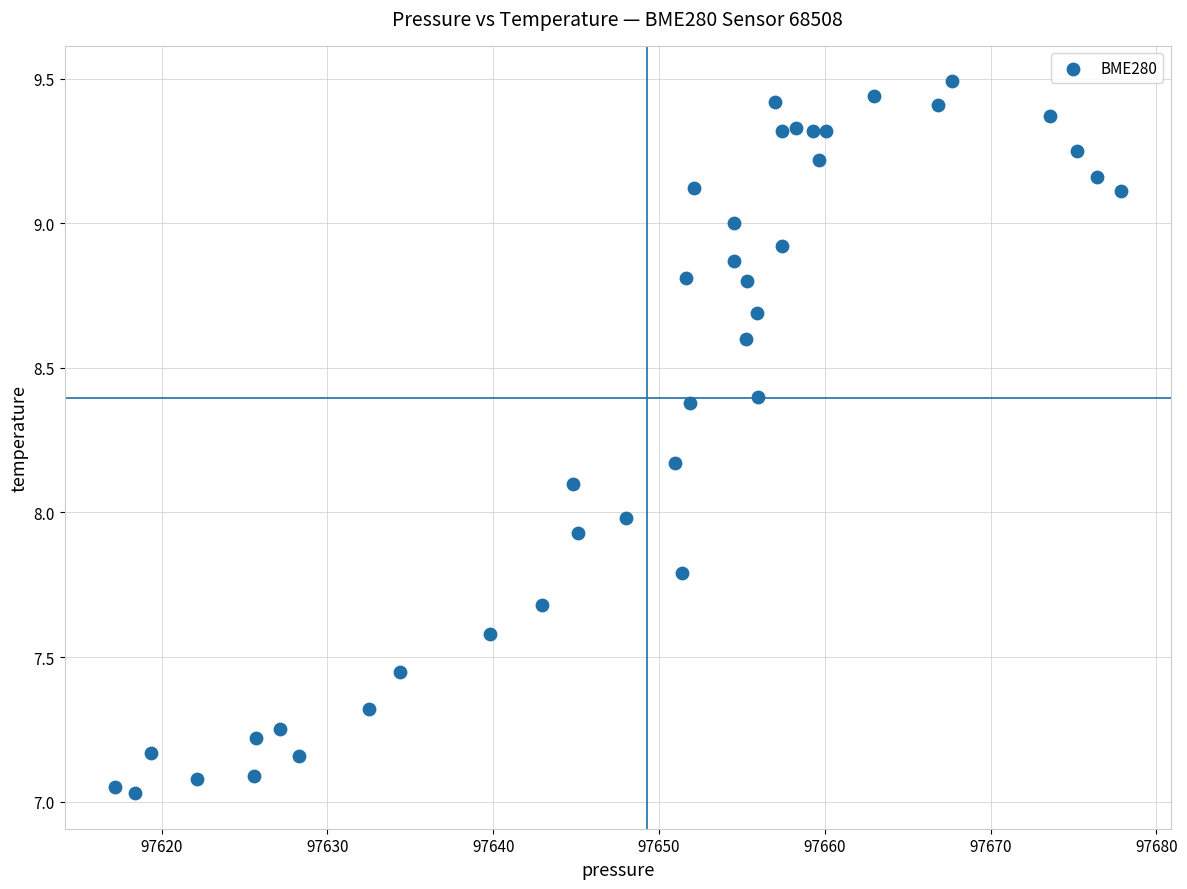

What is the range of X values (max minus min)?

60.6